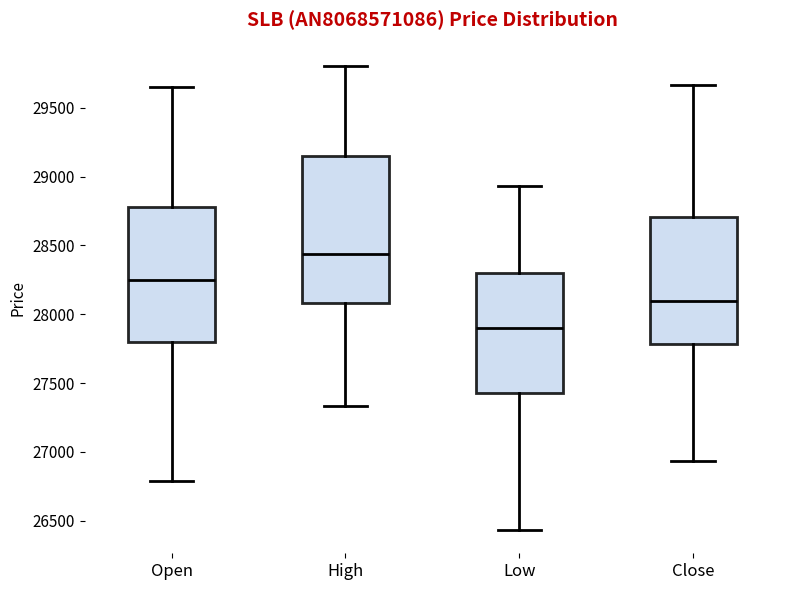

Reading left to right, transcribe this box plot: for each box, give where its median line is, the range the box spans, and where its two whiskers end, as read against the y-axis. The values are not printed on the chart, so give them approximately, as read against the axis.

Open: median 28250, box 27800 to 28800, whiskers 26800 to 29650
High: median 28450, box 28100 to 29150, whiskers 27350 to 29800
Low: median 27900, box 27450 to 28300, whiskers 26450 to 28950
Close: median 28100, box 27800 to 28700, whiskers 26950 to 29650